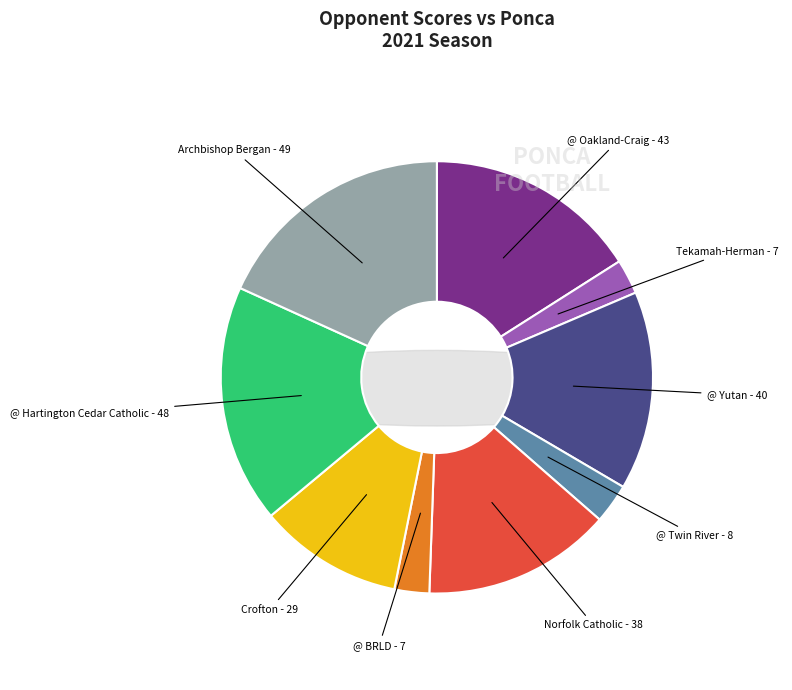

Which slice is the smallest?

Tekamah-Herman